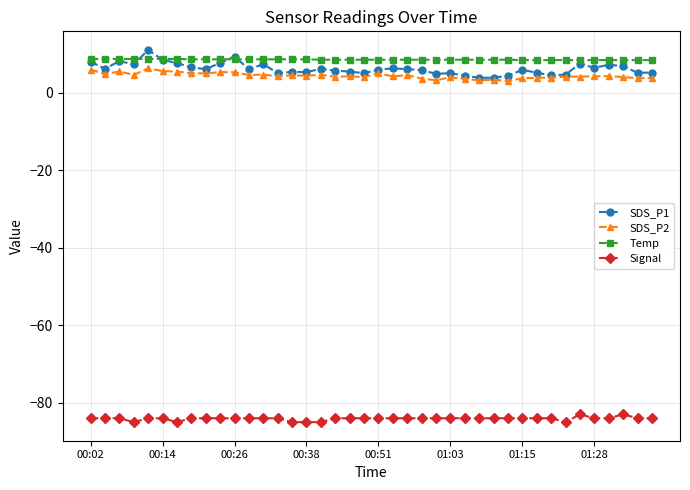

Does the chart have visible grid lines?

Yes